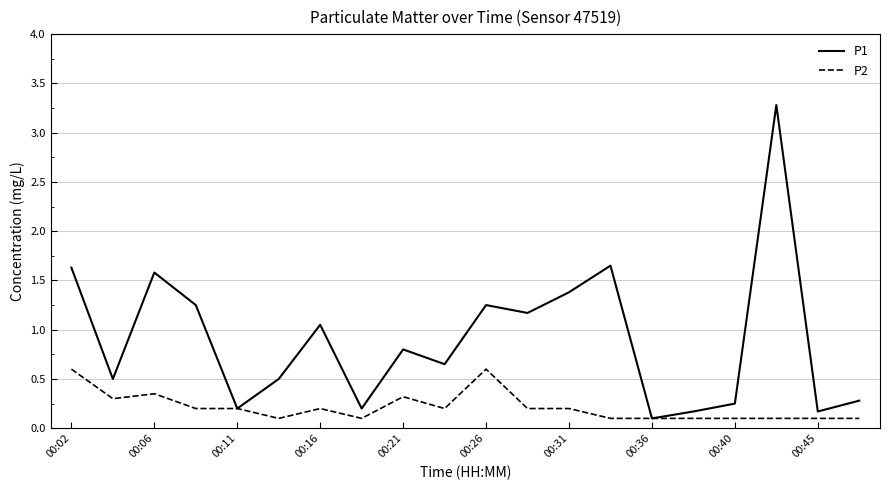

Which series has the largest total across all categories?

P1